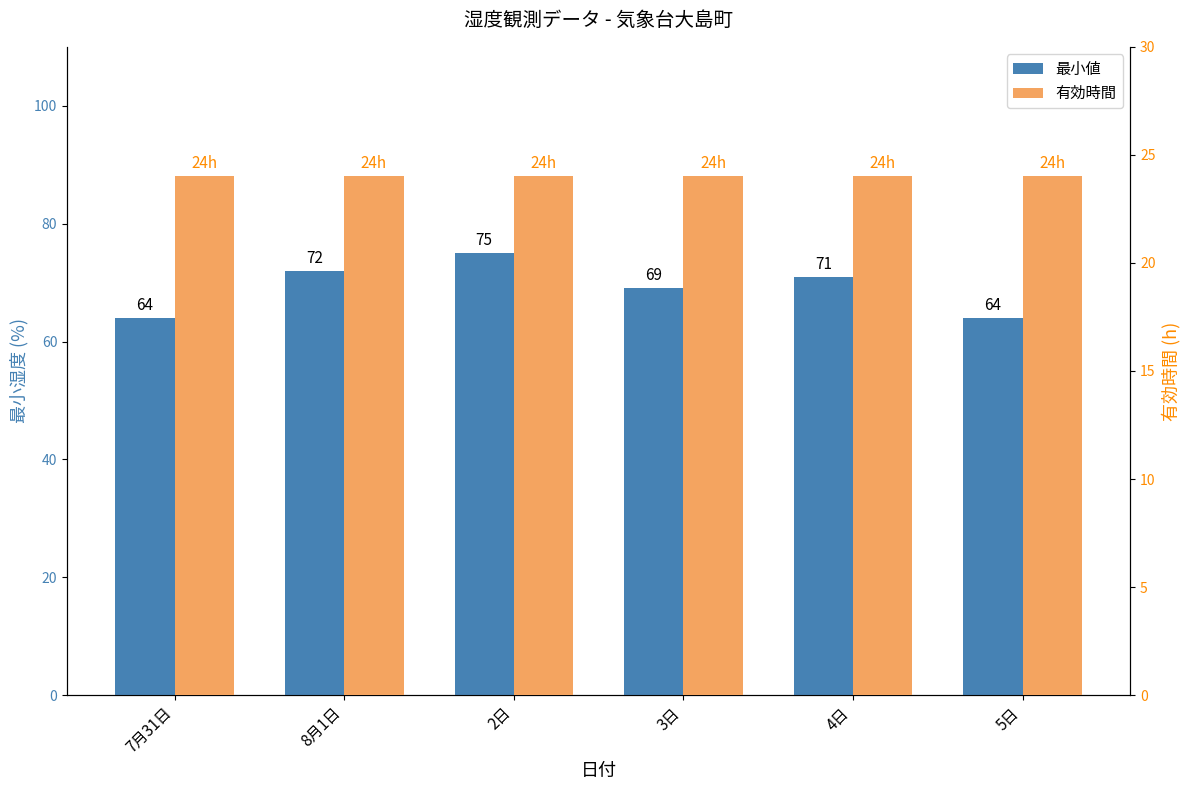

Rank the series by their average value, from lowest to highest.

有効時間, 最小値